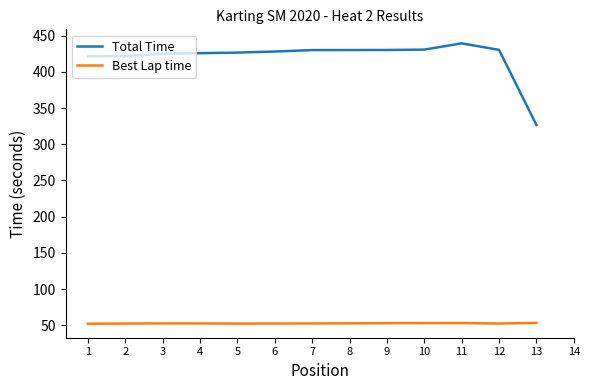

Does the chart display data point markers on the line(s)?

No